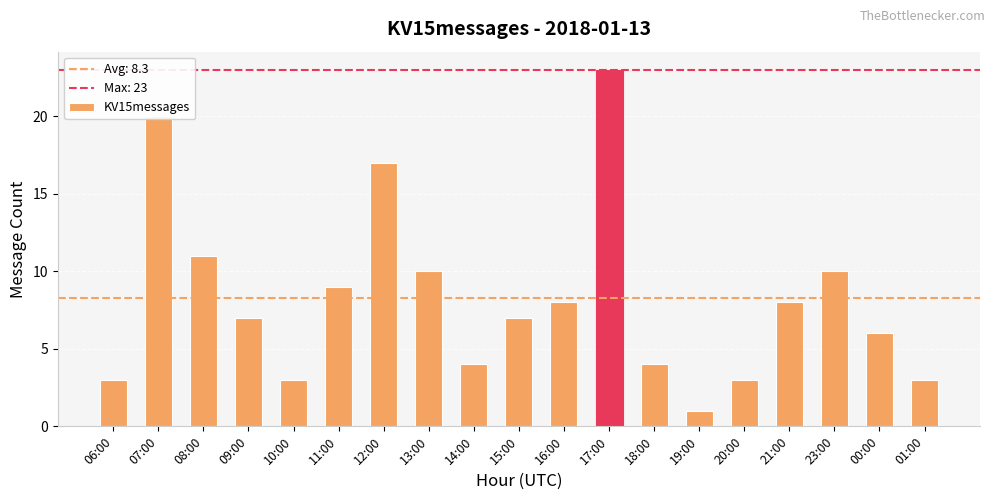

What is the difference between the maximum and minimum values?

22